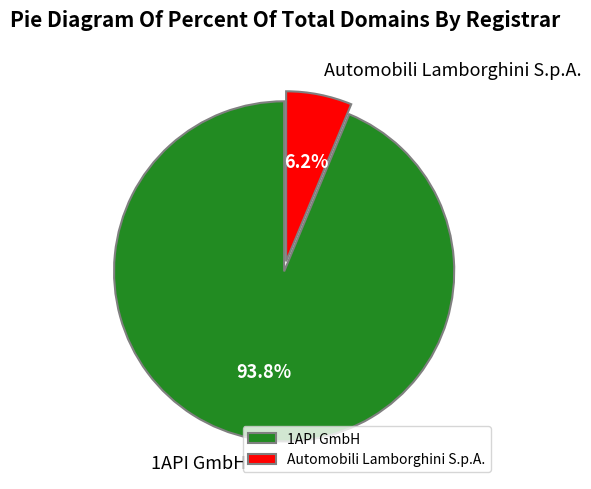

To the nearest percent, what percentage of the pie is Automobili Lamborghini S.p.A.?

6%